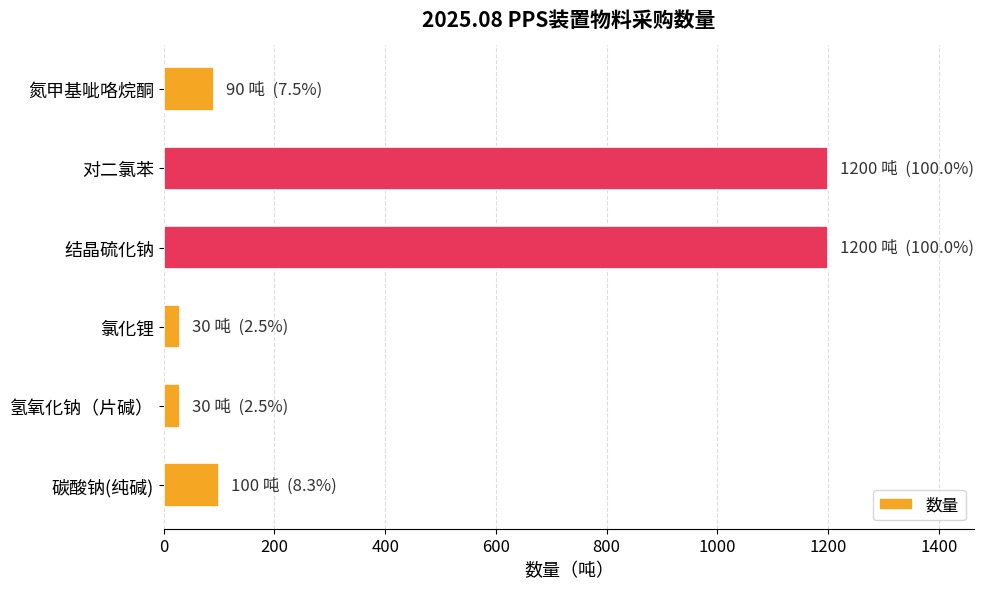

How many bars are there in total?

6